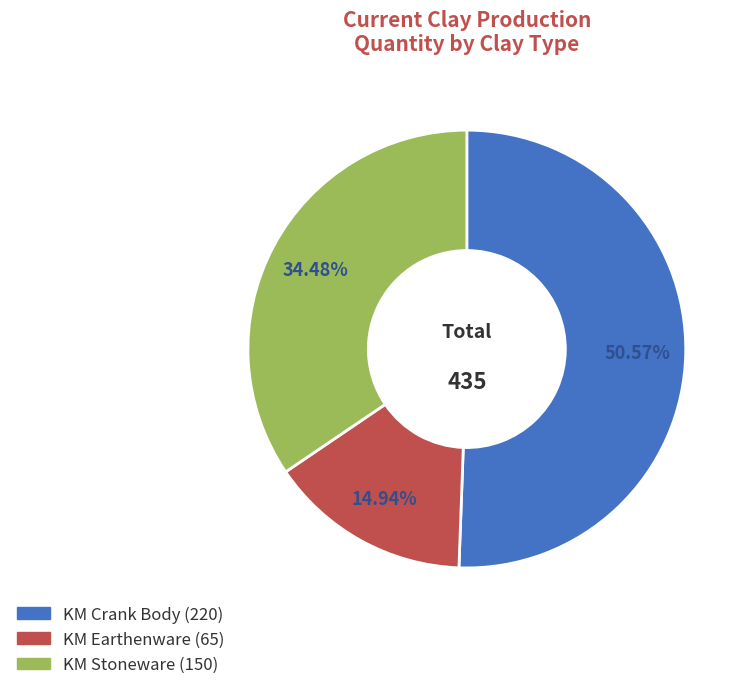

Rank the categories by value from highest to lowest.

KM Crank Body, KM Stoneware, KM Earthenware